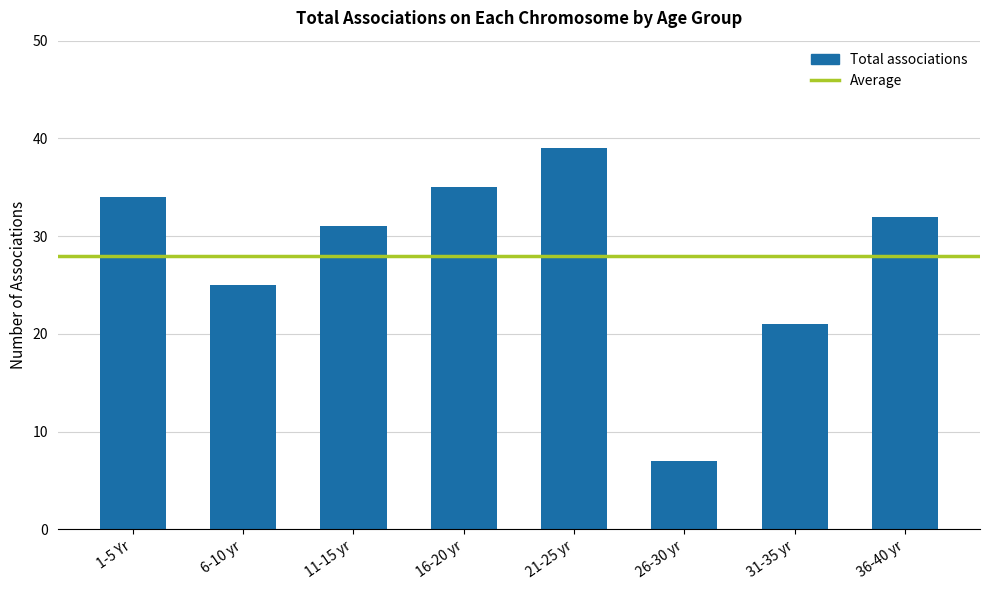

What is the smallest value displayed?

7